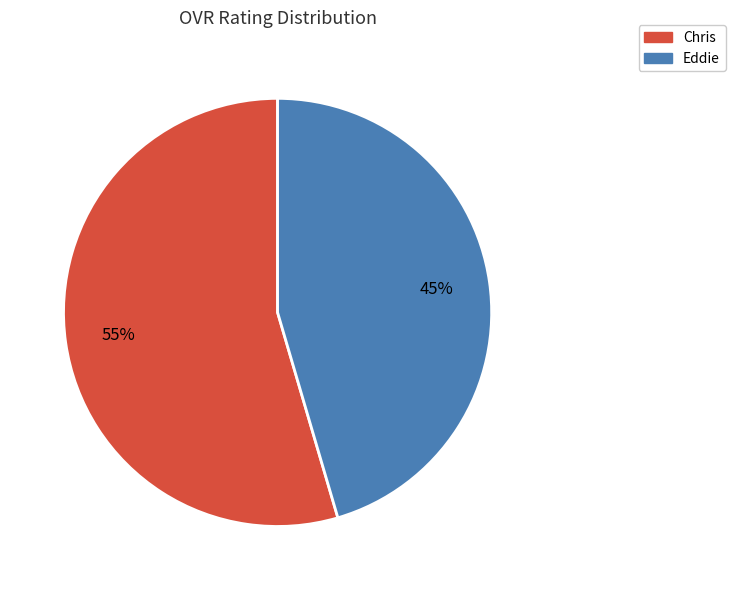

The Eddie slice represents 45% of the pie. True or false?

True